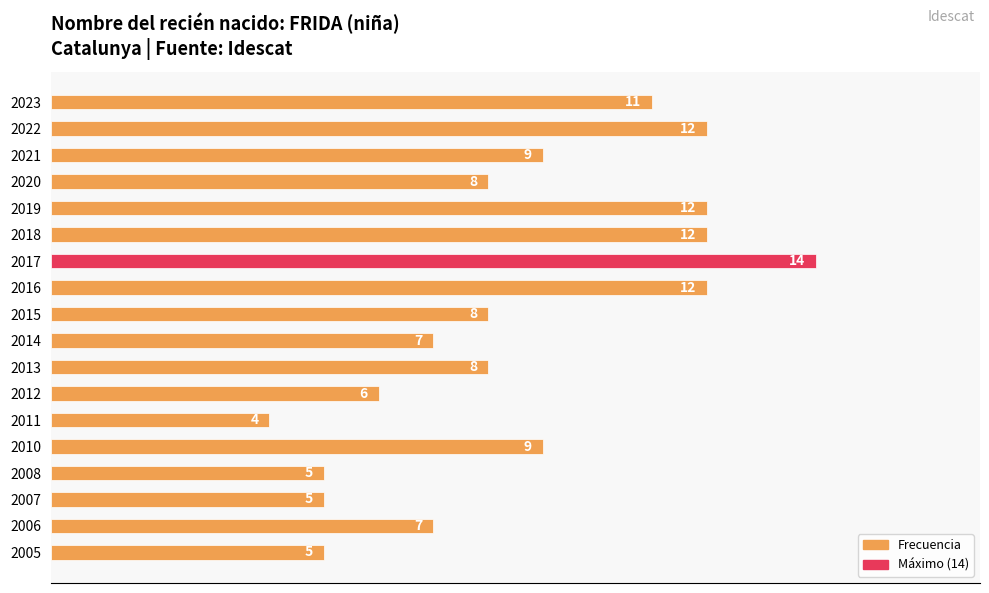

How many bars are there in total?

18